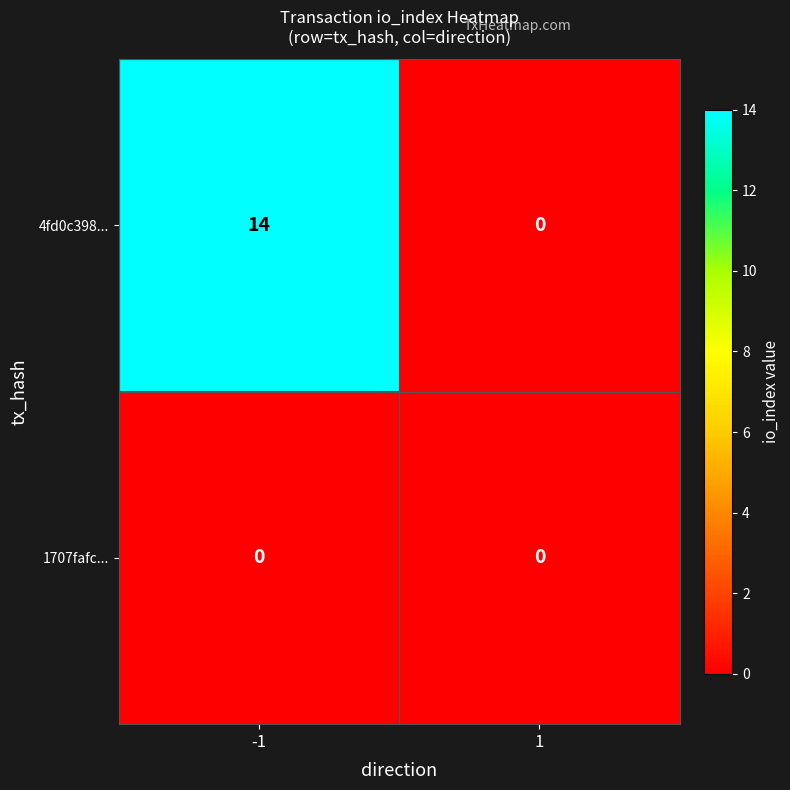

What is the maximum value shown in the chart?

14